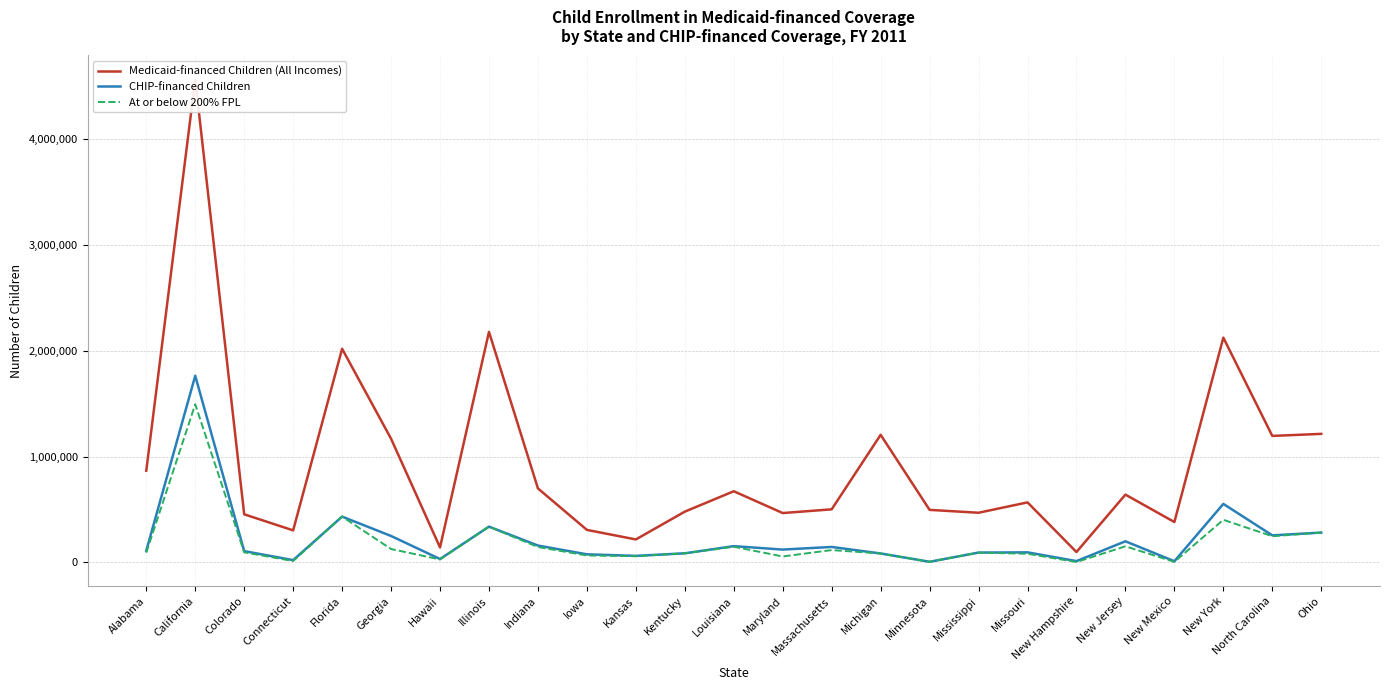

How many lines are shown in the chart?

3